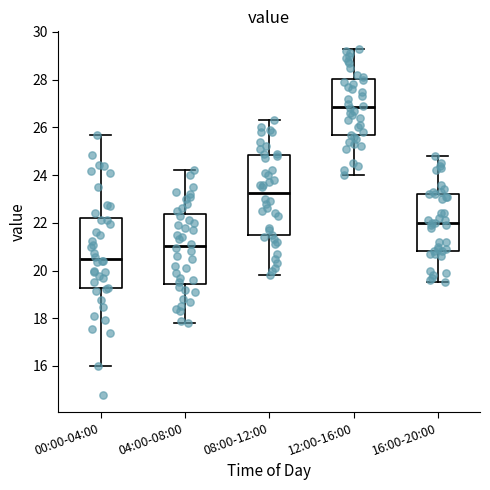

Reading left to right, read every box against the y-axis: the position of its median line, the range the box covers, and the ends of its whiskers. The values are not printed on the chart, so give them approximately, as read against the axis.

00:00-04:00: median 20.4, box 19.2 to 22.2, whiskers 16.0 to 25.8
04:00-08:00: median 21.0, box 19.4 to 22.4, whiskers 17.8 to 24.2
08:00-12:00: median 23.2, box 21.4 to 24.8, whiskers 19.8 to 26.4
12:00-16:00: median 26.8, box 25.6 to 28.0, whiskers 24.0 to 29.4
16:00-20:00: median 22.0, box 20.8 to 23.2, whiskers 19.6 to 24.8